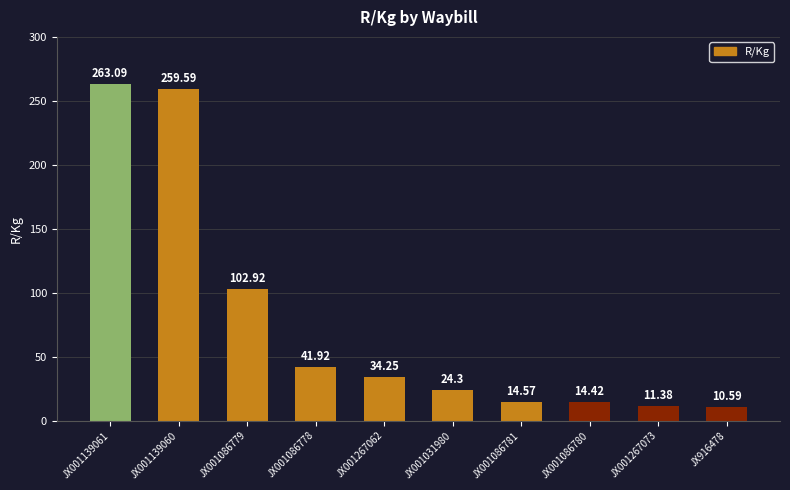

What is the sum of all values?

777.0